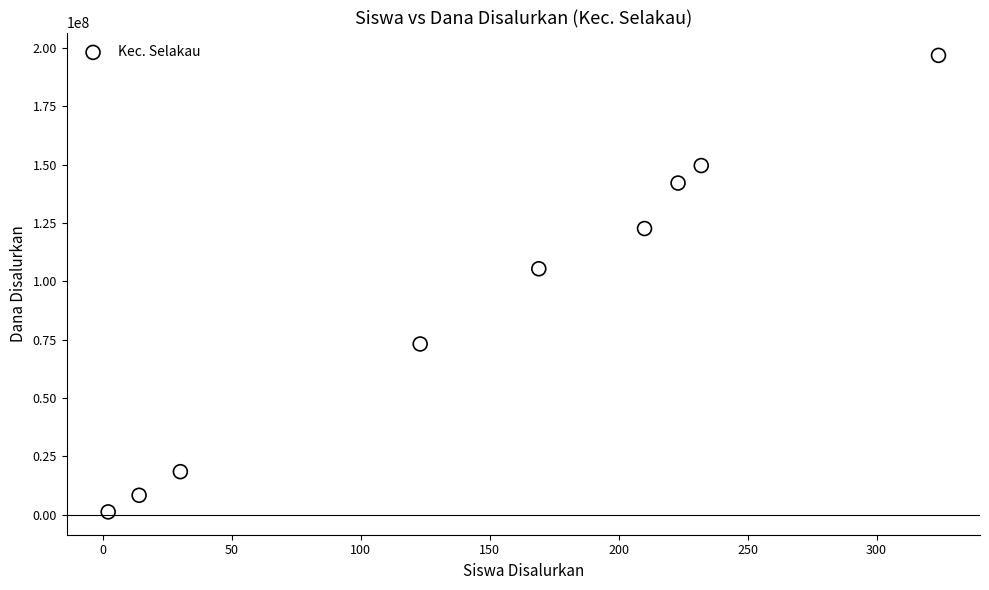

What is the average Y value?

90833333